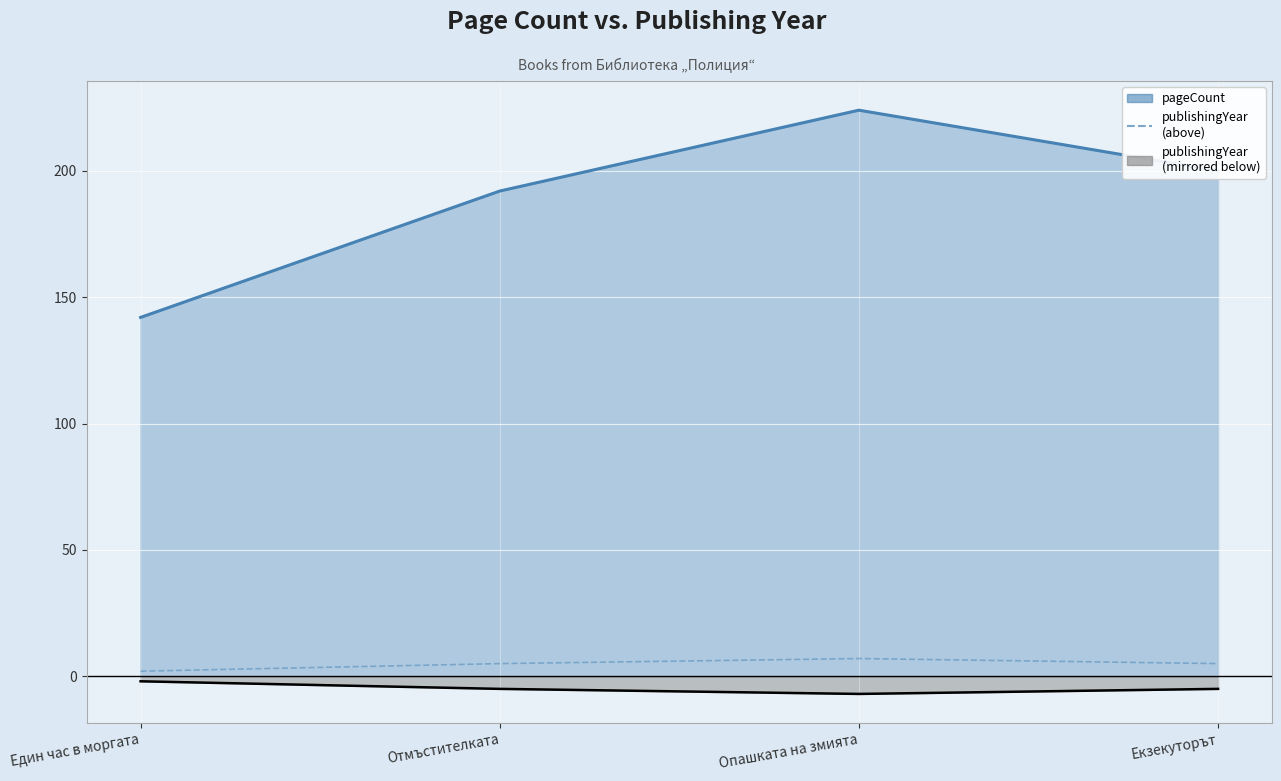

What is the label of the 4th point from the left?

Екзекуторът